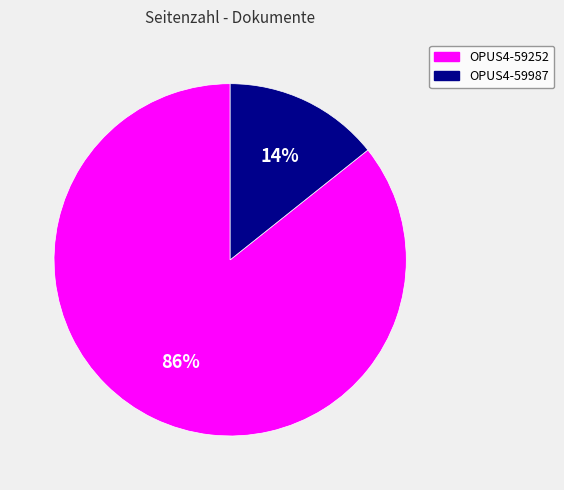

To the nearest percent, what portion does OPUS4-59987 represent?

14%